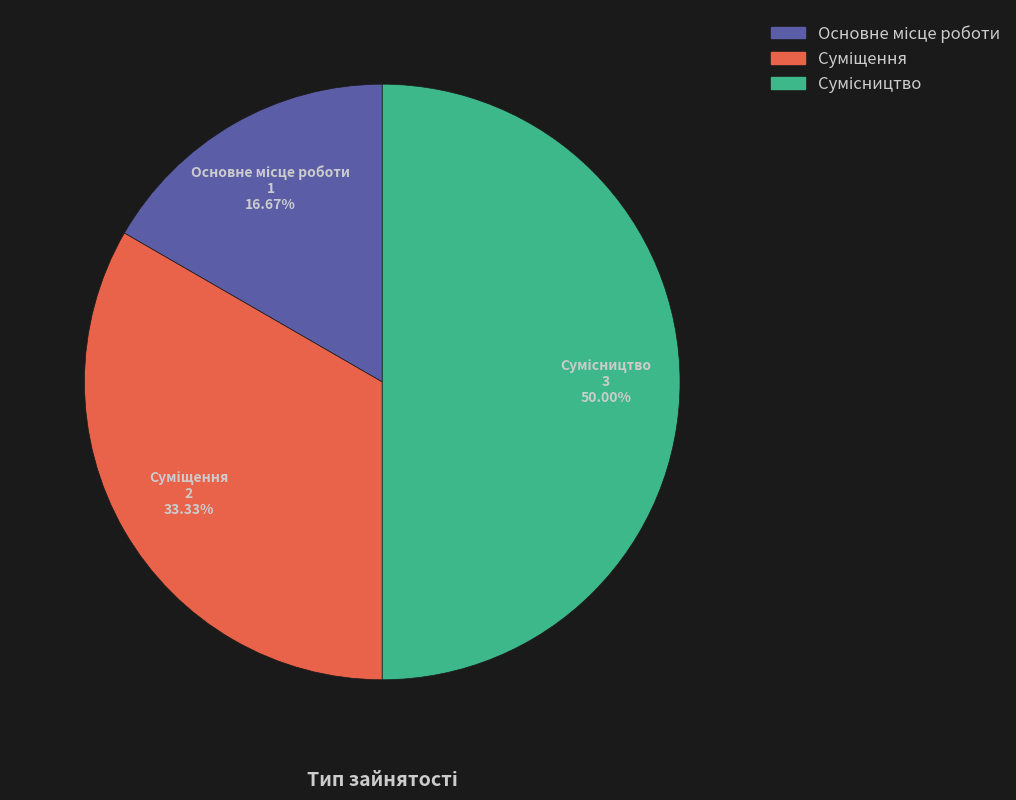

Which category has the biggest portion of the pie?

Сумісництво